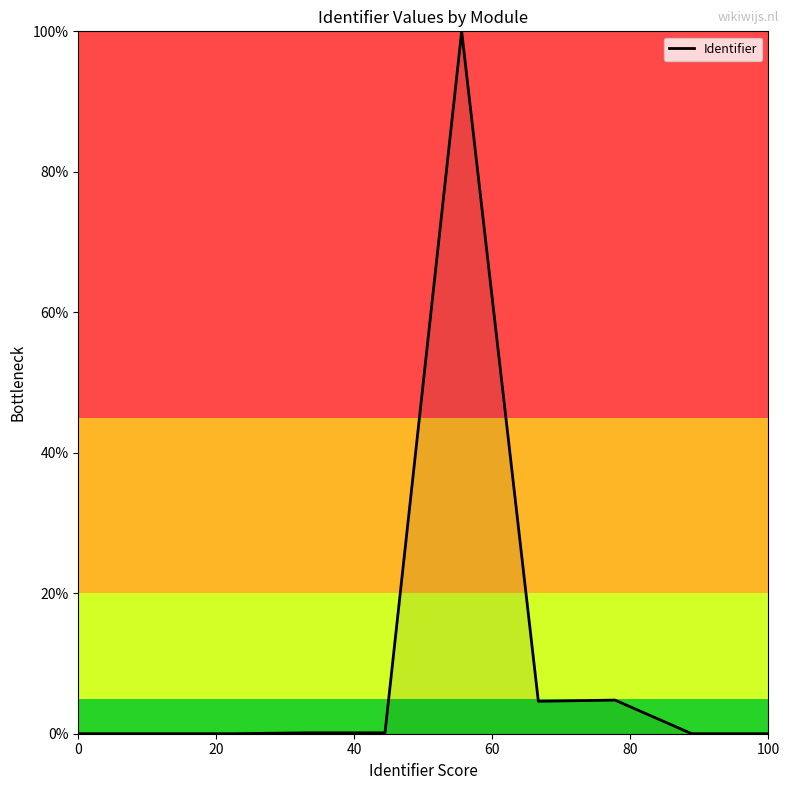

What is the difference between the maximum and minimum values?

100.0